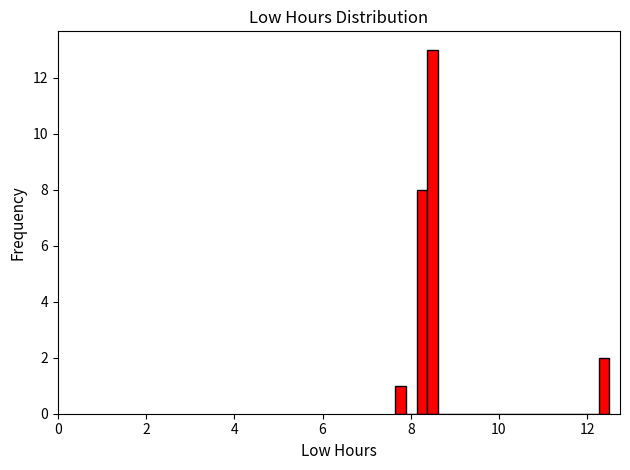

Read against the x-axis, roughly where is the centre of the tallest bar?

8.4